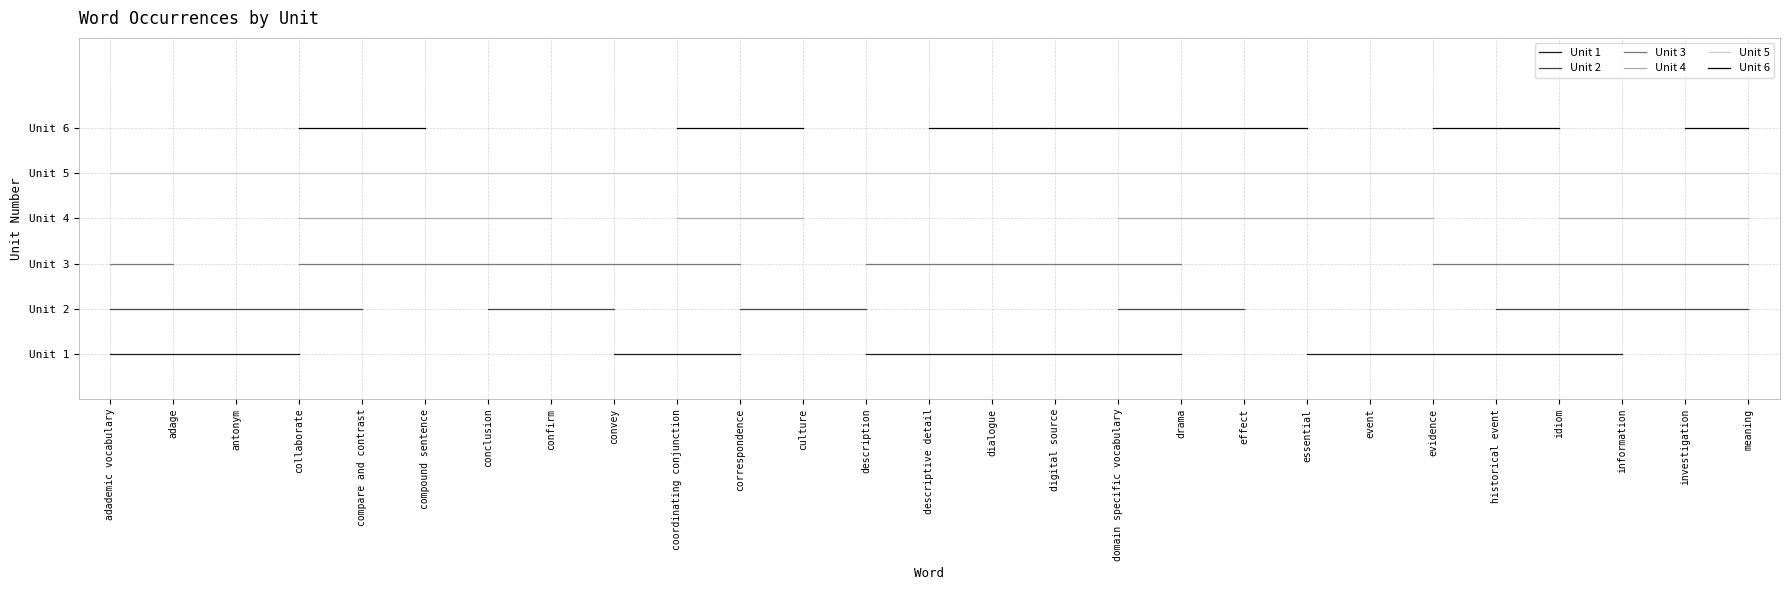

Does the chart have visible grid lines?

Yes